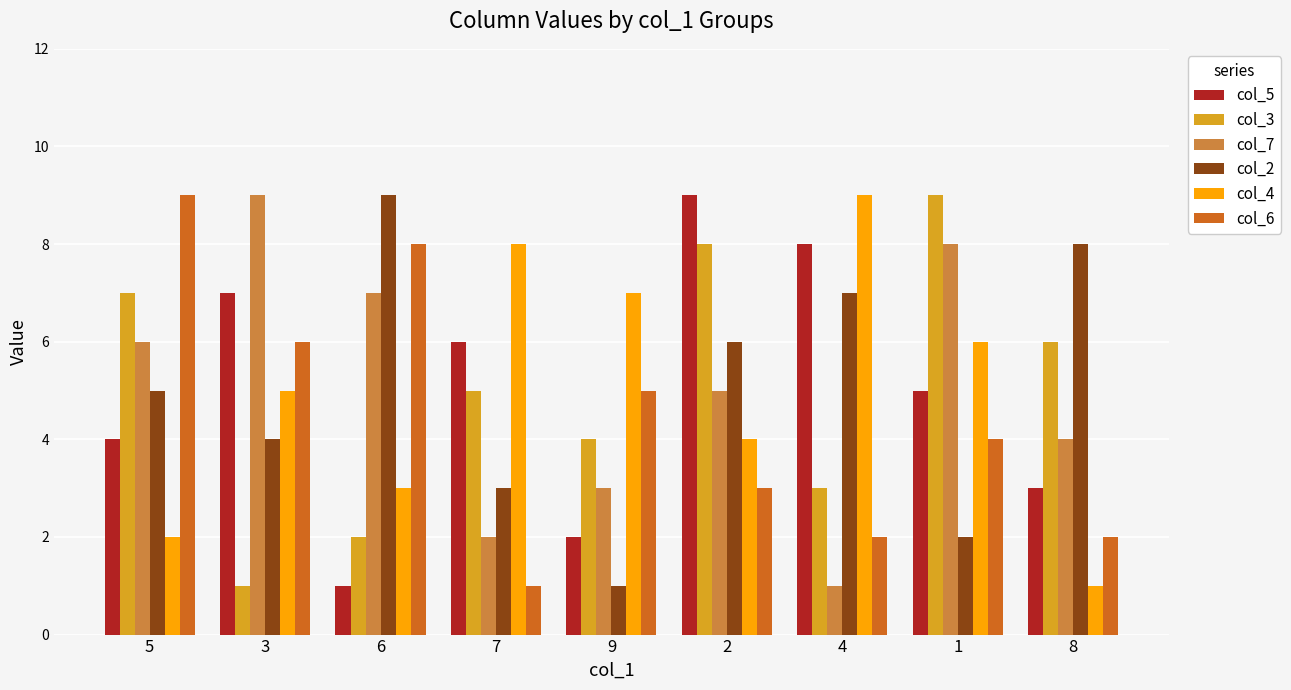

What are all the series names shown in the legend?

col_5, col_3, col_7, col_2, col_4, col_6